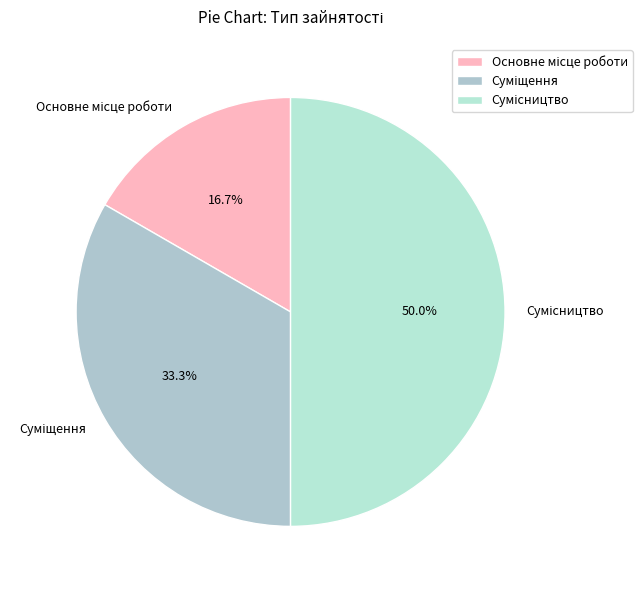

What percentage is the Сумісництво slice, to the nearest percent?

50%